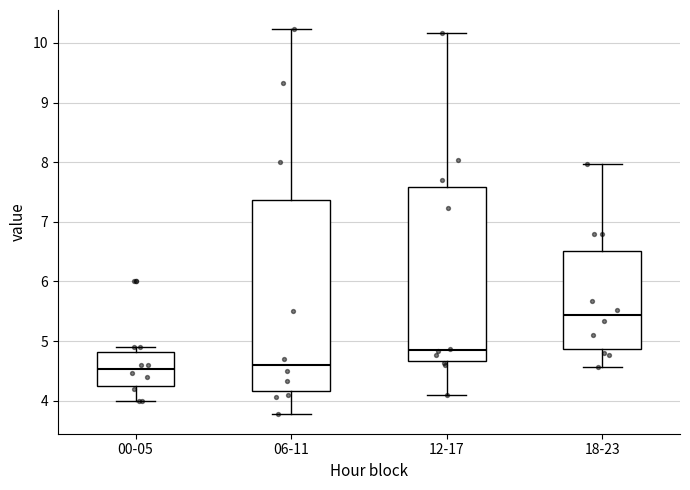

Where does the upper whisker of the box for 06-11 end on the y-axis? The values are not printed on the chart, so give them approximately, as read against the axis.

10.2